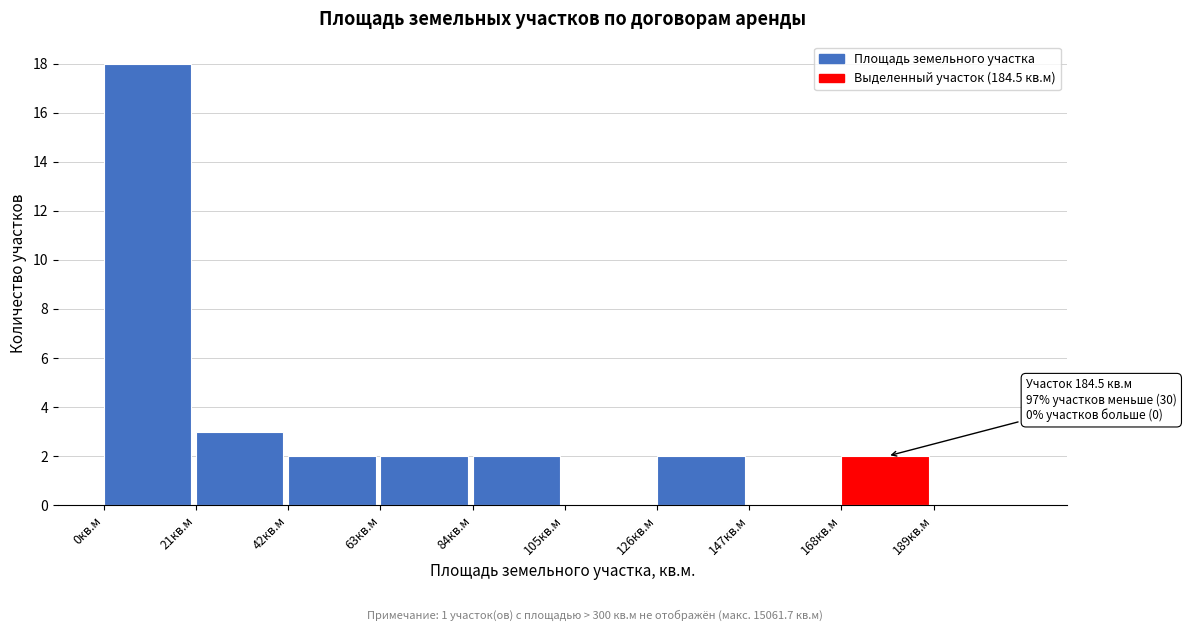

Which range on the x-axis has the tallest bar?

0 to 21